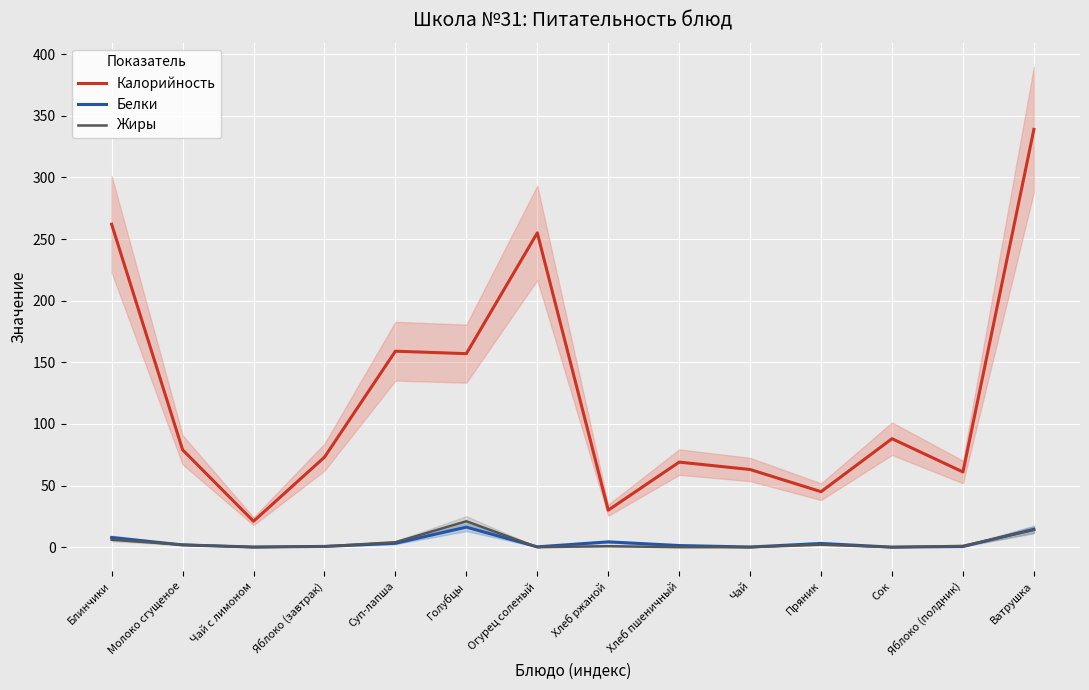

How many interior local peaks does the Калорийность series have?

4